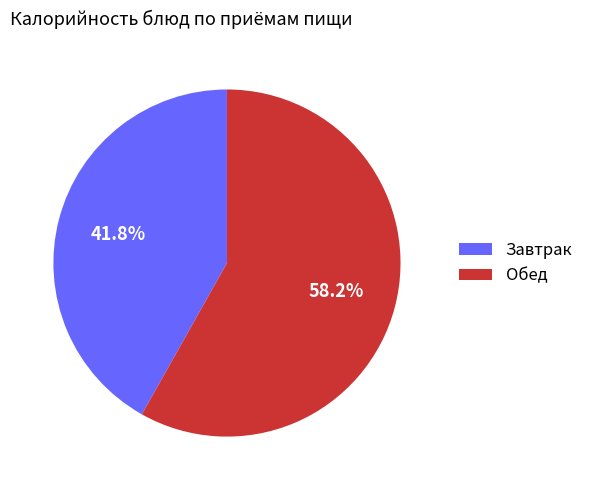

Is there any slice that represents more than half of the pie?

Yes